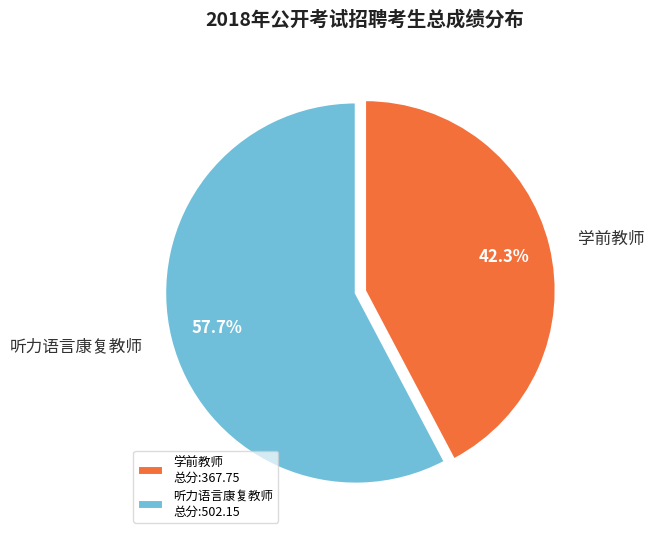

How many segments does this pie chart have?

2